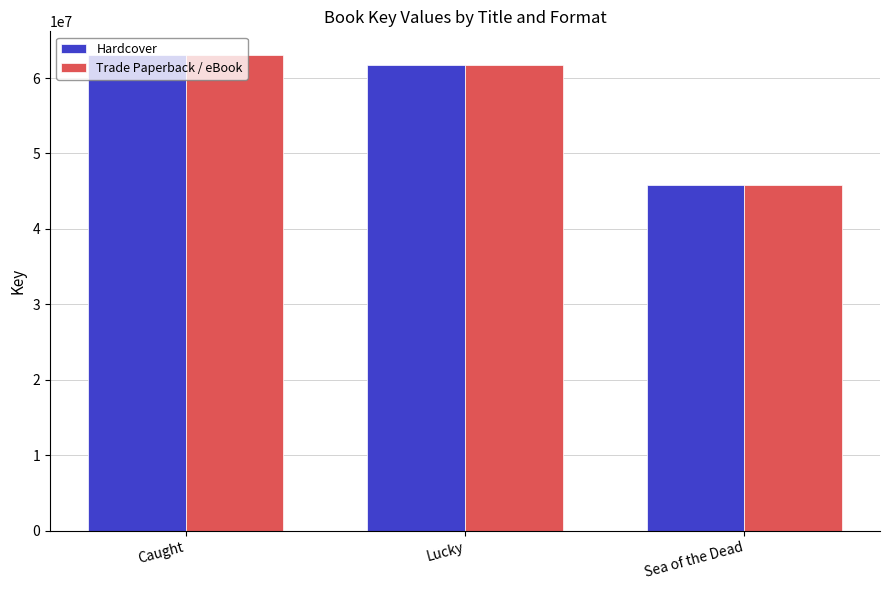

The Trade Paperback / eBook series shows 22921295 at Lucky. True or false?

False